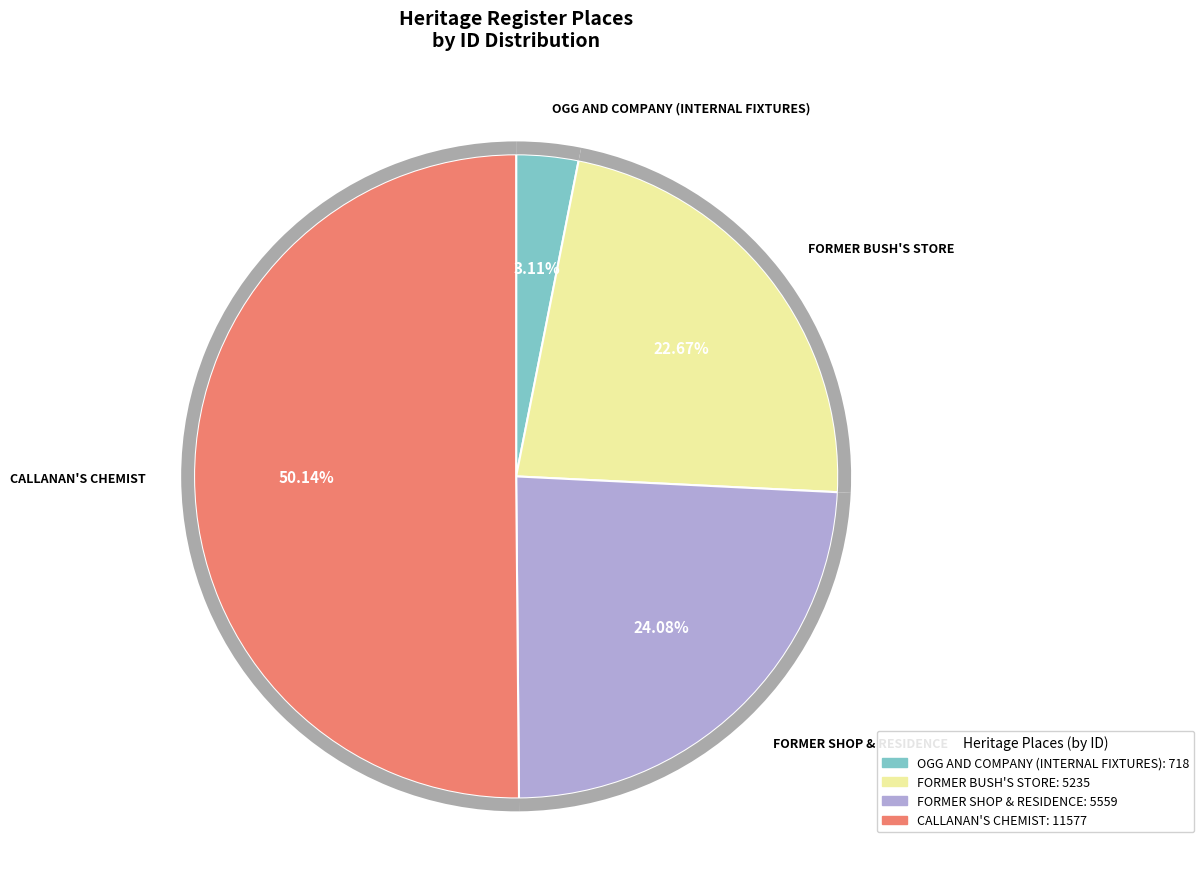

Rank the categories by value from lowest to highest.

OGG AND COMPANY (INTERNAL FIXTURES), FORMER BUSH'S STORE, FORMER SHOP & RESIDENCE, CALLANAN'S CHEMIST